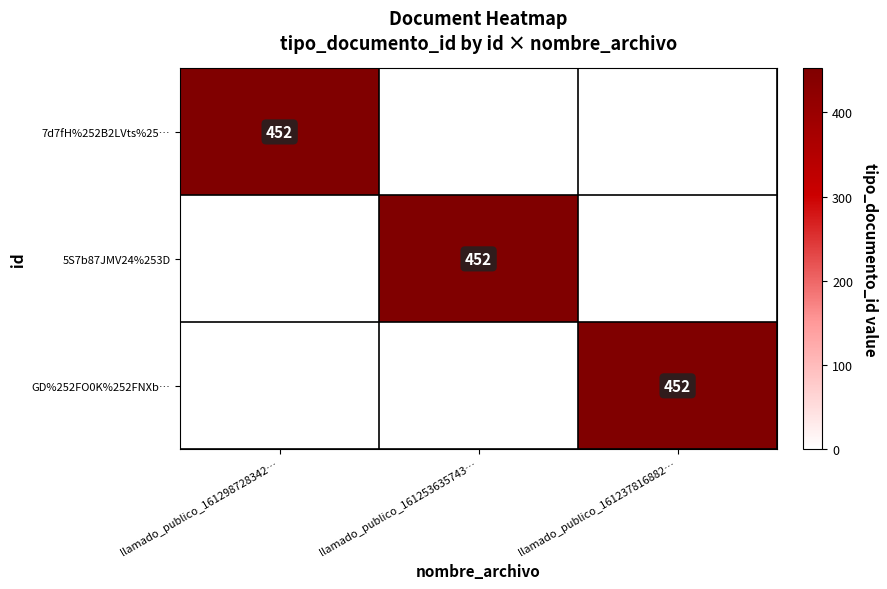

Which label corresponds to the largest value in the chart?

llamado_publico_161298728342…